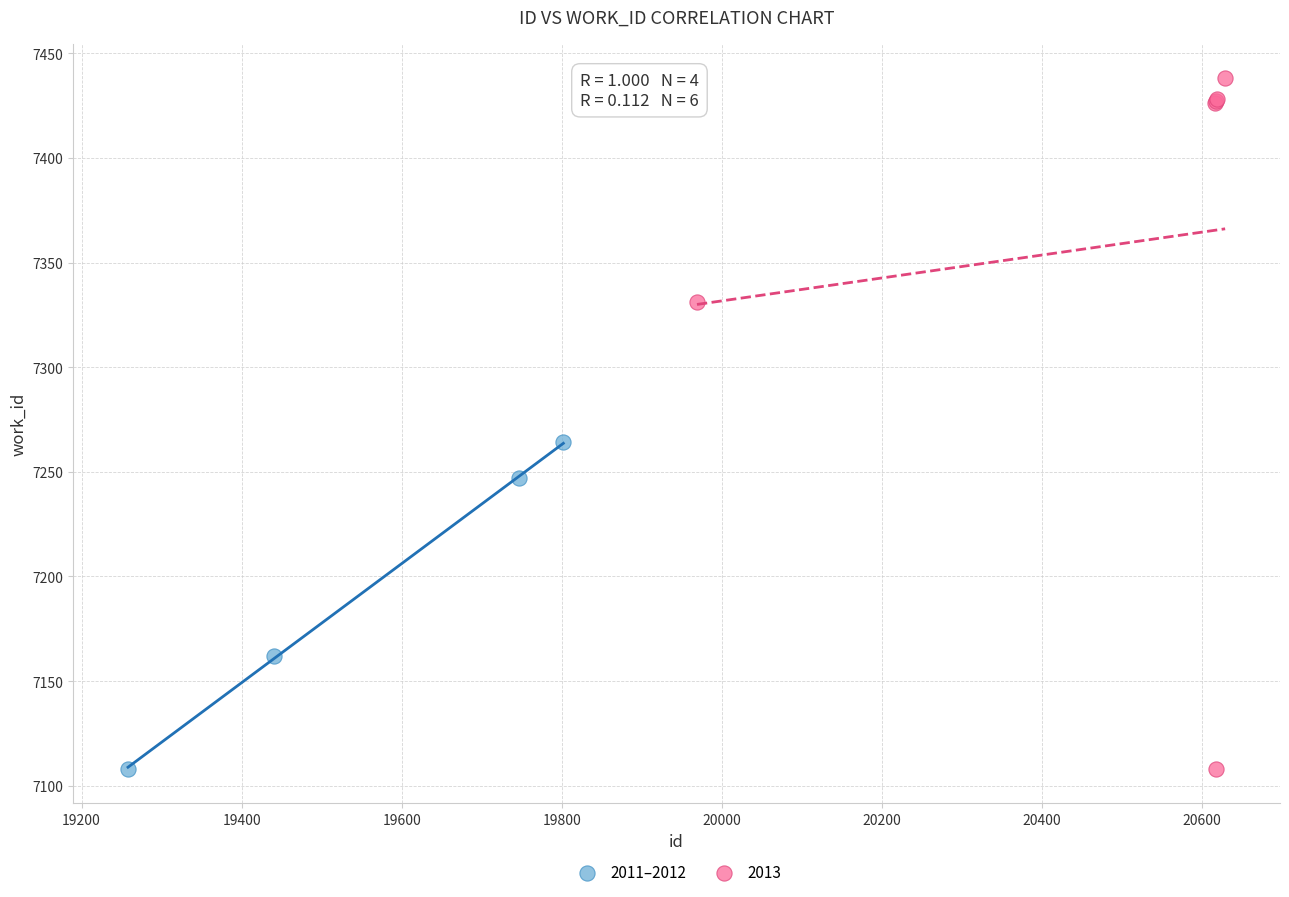

Which series has the widest spread of Y values?

2013